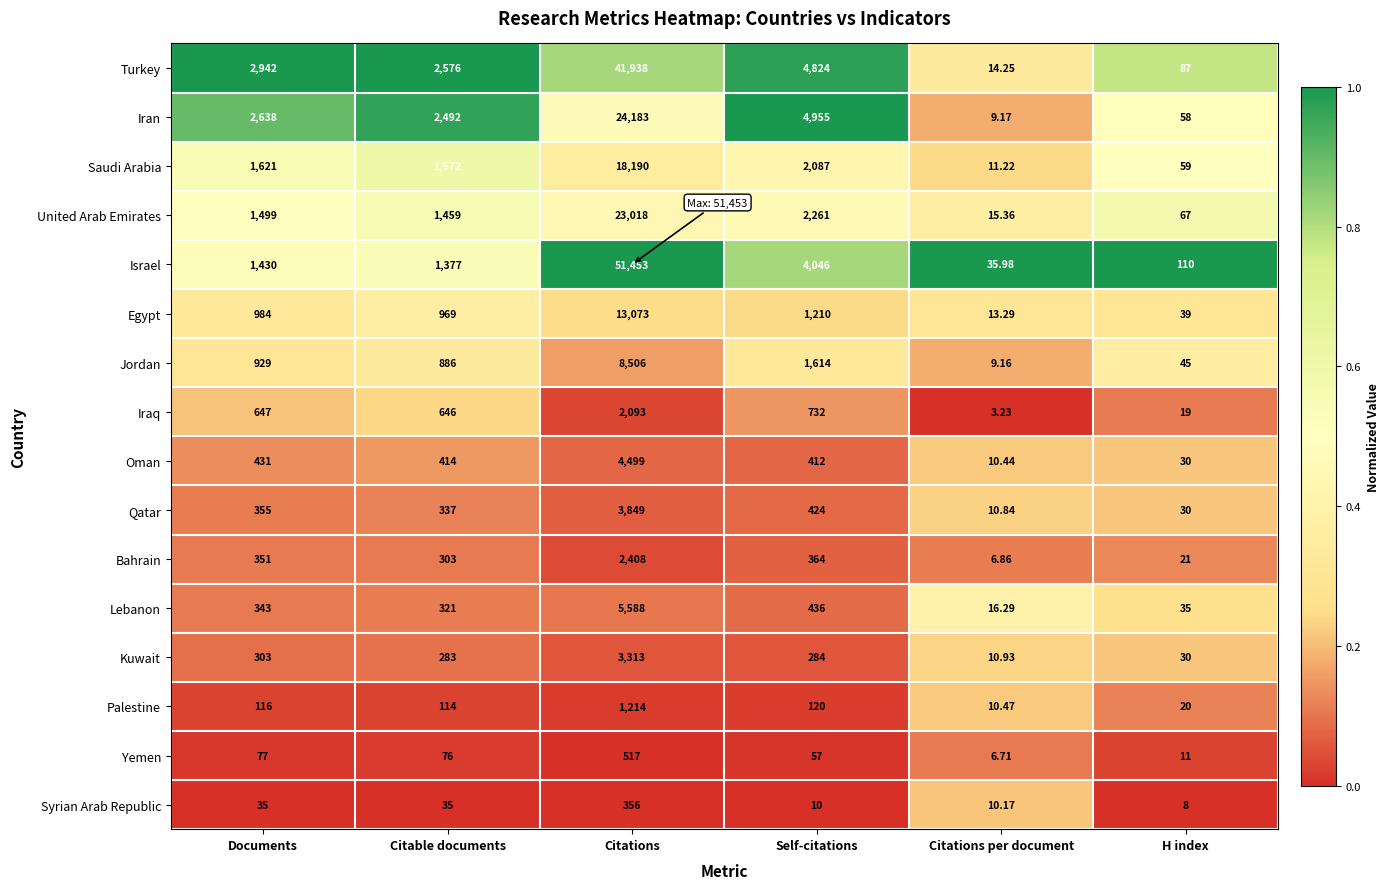

At which label is Lebanon closest to 2802?

Self-citations